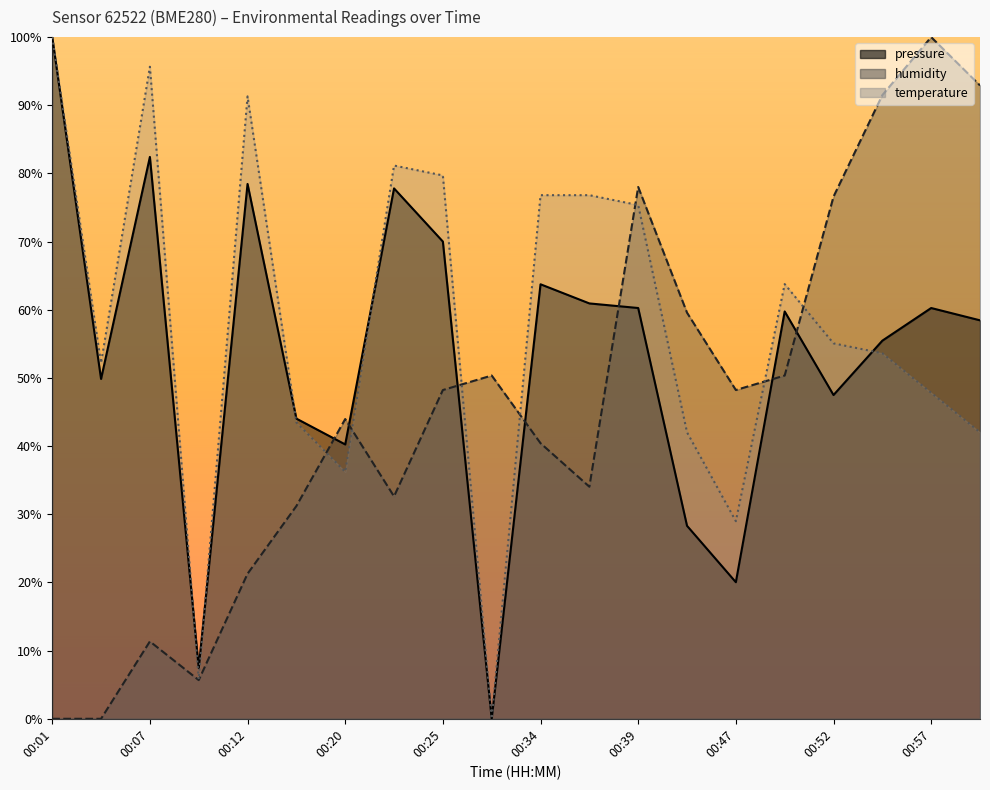

True or false: pressure has more than 0 points higher than both neighbors.

True